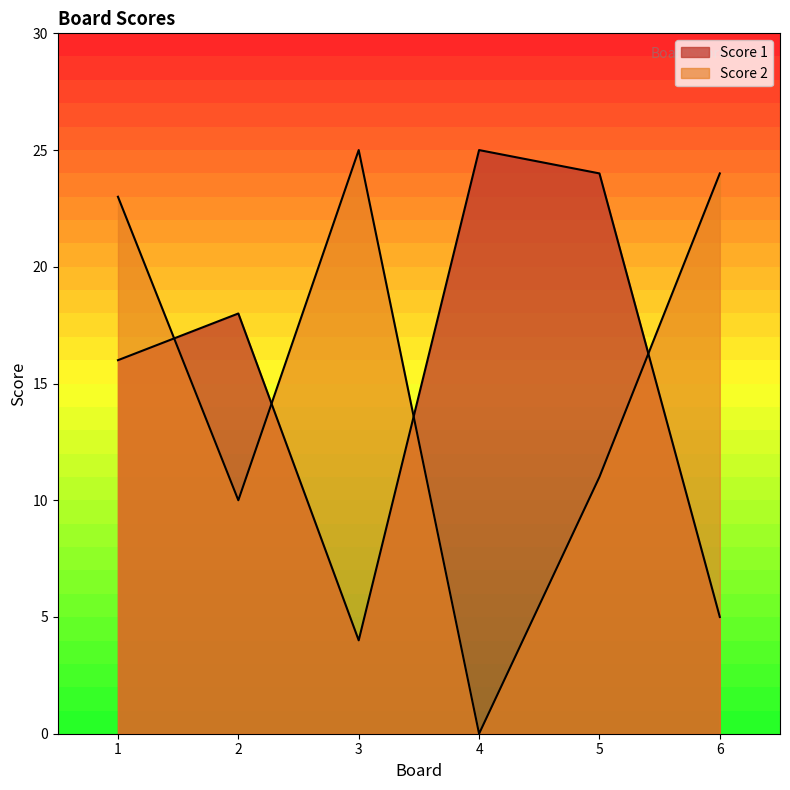

Rank the categories by Score 2 value from lowest to highest.

4, 2, 5, 1, 6, 3